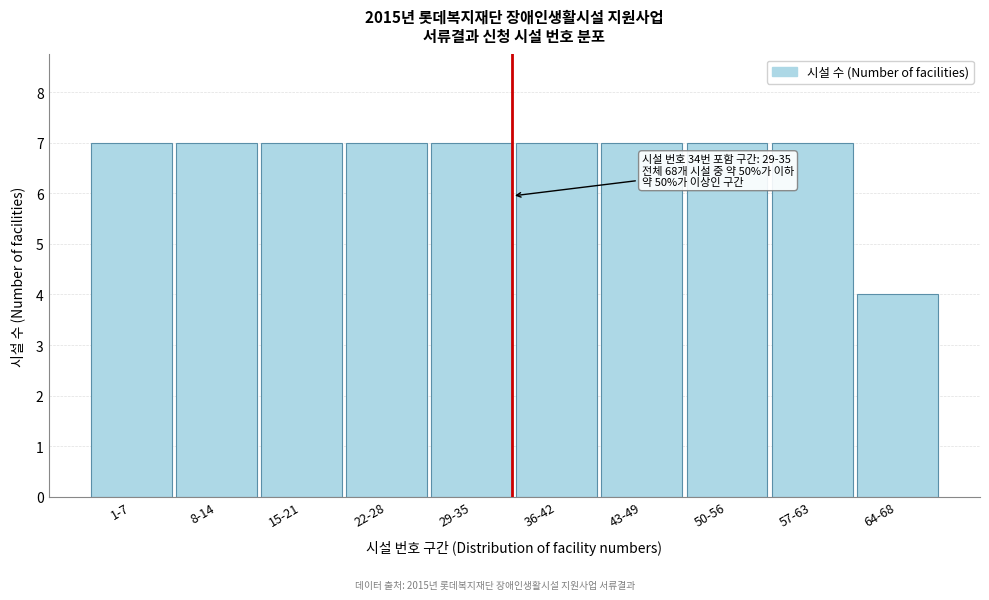

Reading left to right, what are all the values shown in this chart?

7	7	7	7	7	7	7	7	7	4